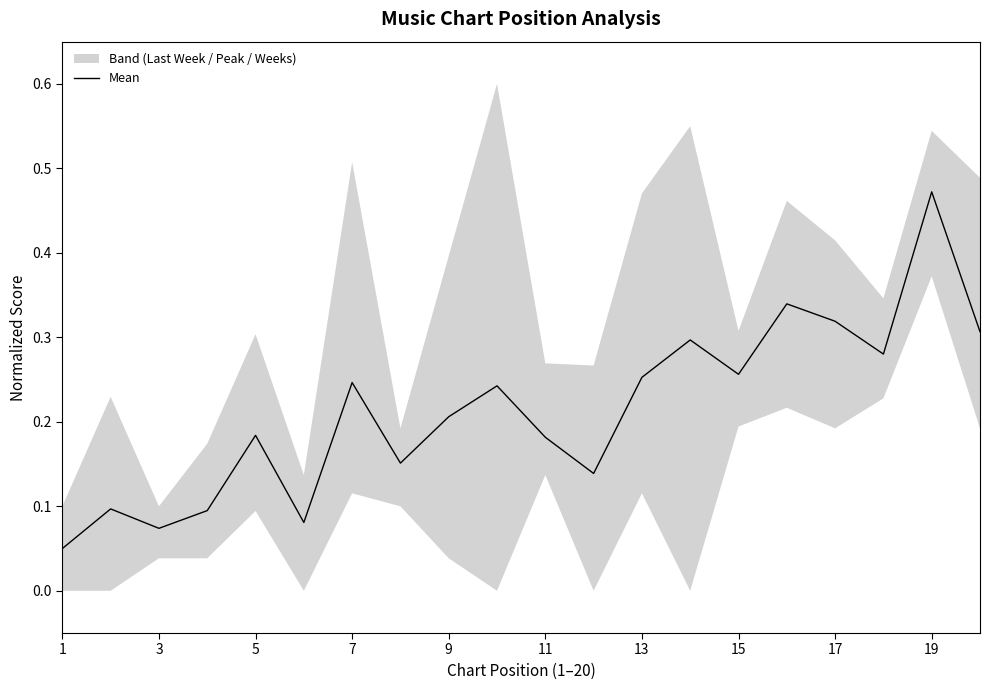

Which category has the highest value in the Mean series?

19